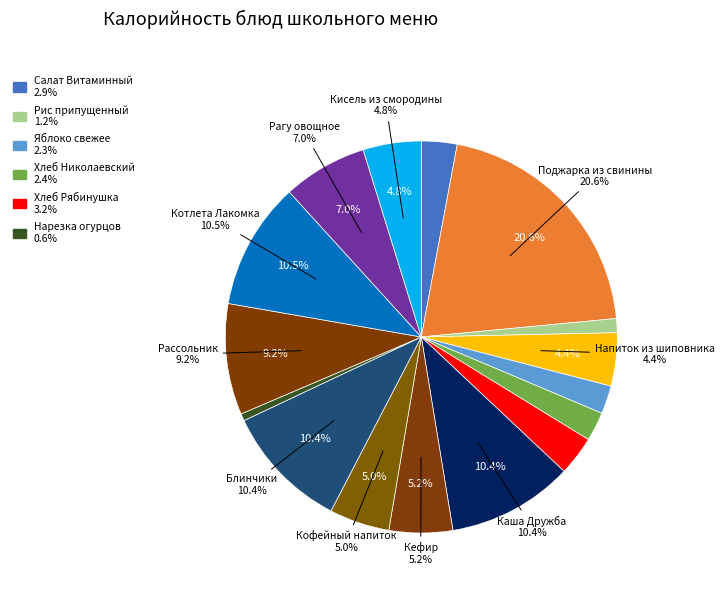

Does any single category account for the majority?

No